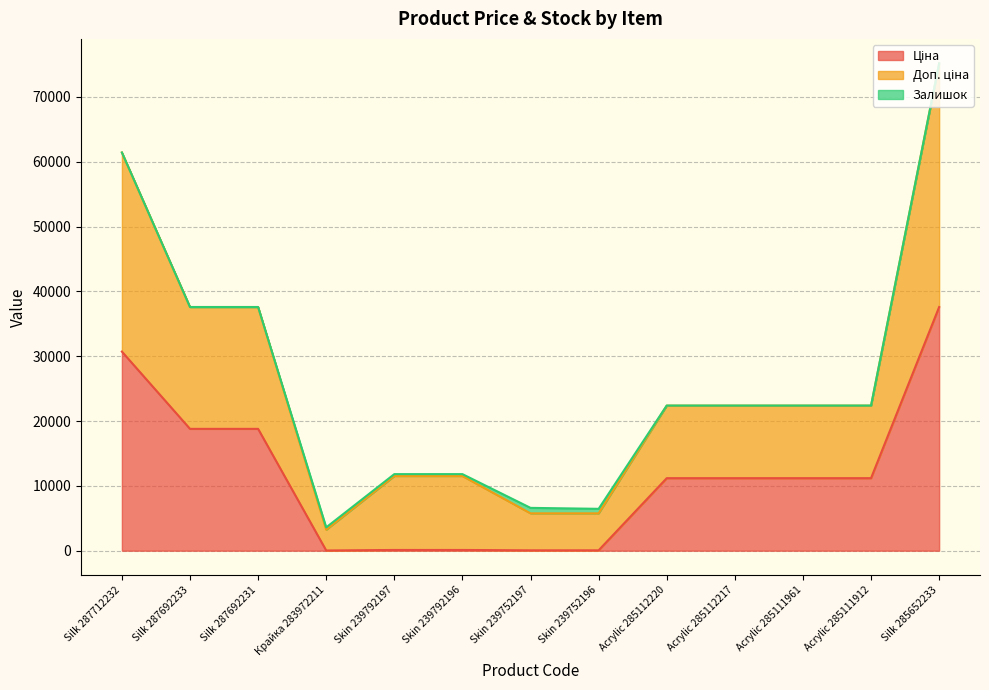

At which category is the sum across all series the highest?

Silk 285652233